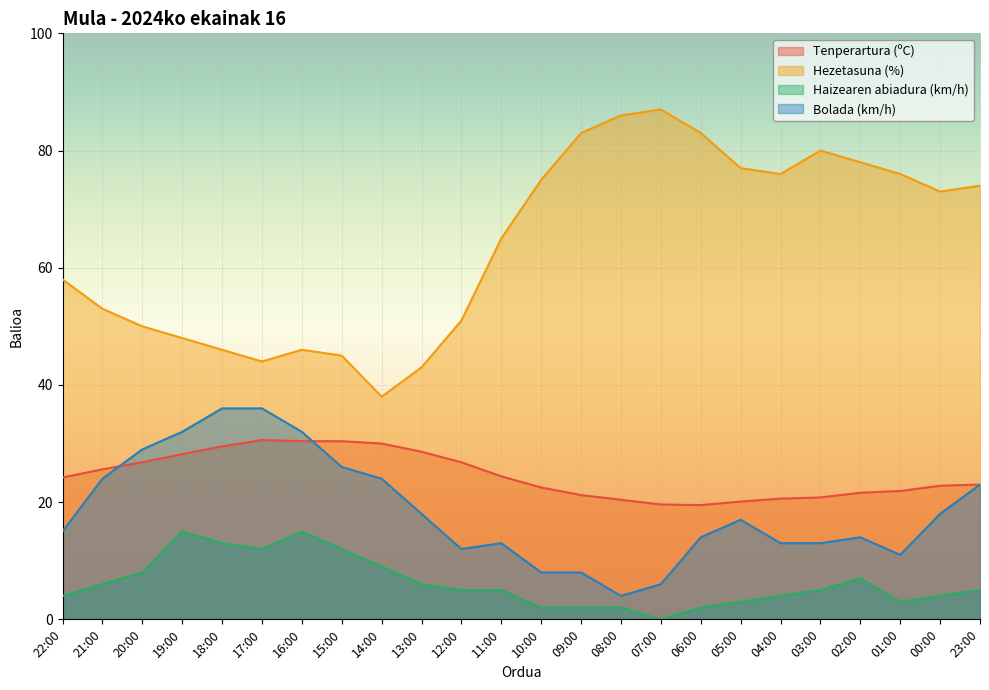

Where is Bolada (km/h) nearest to the value 20?

13:00